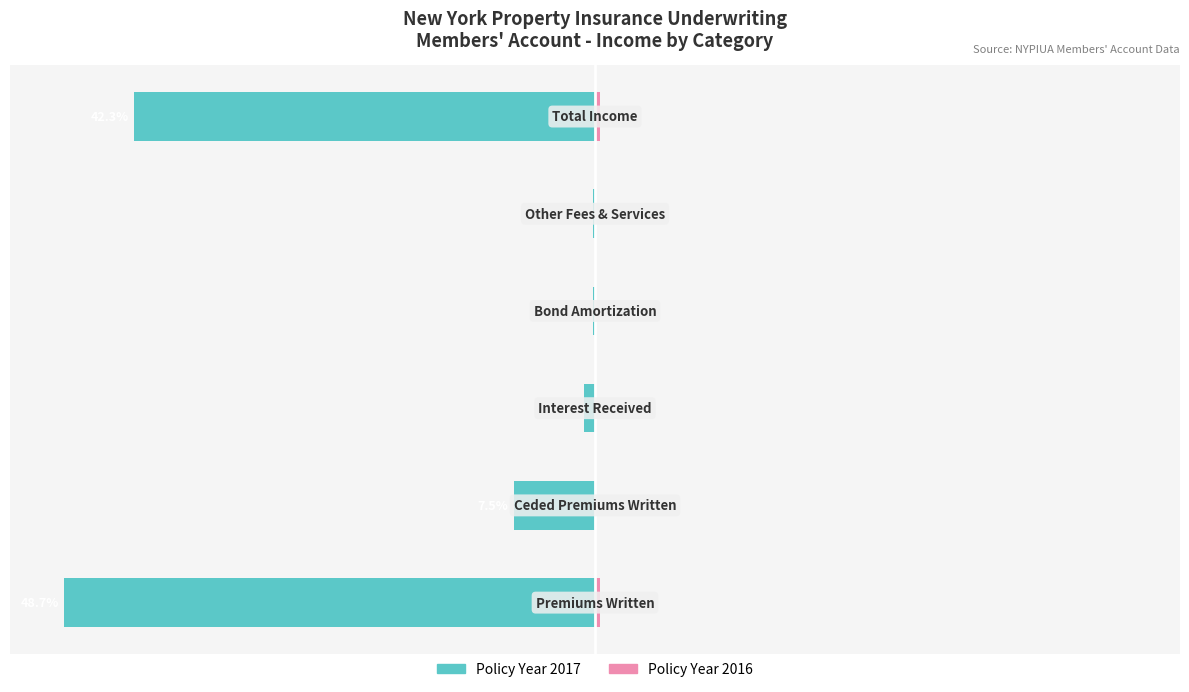

The Policy Year 2016 series shows -0.3 at −40. True or false?

False